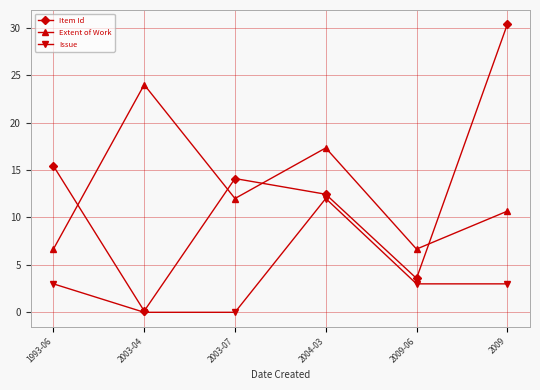

What value does the Extent of Work series have at 1993-06?

6.7